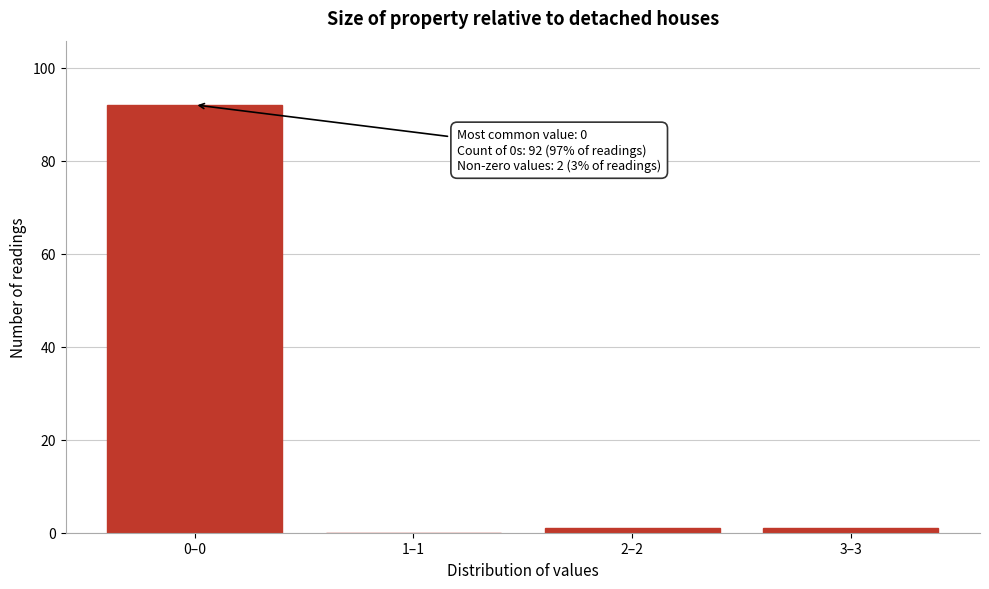

Reading left to right, list all the values displayed in this chart.

0–0=92	1–1=0	2–2=1	3–3=1